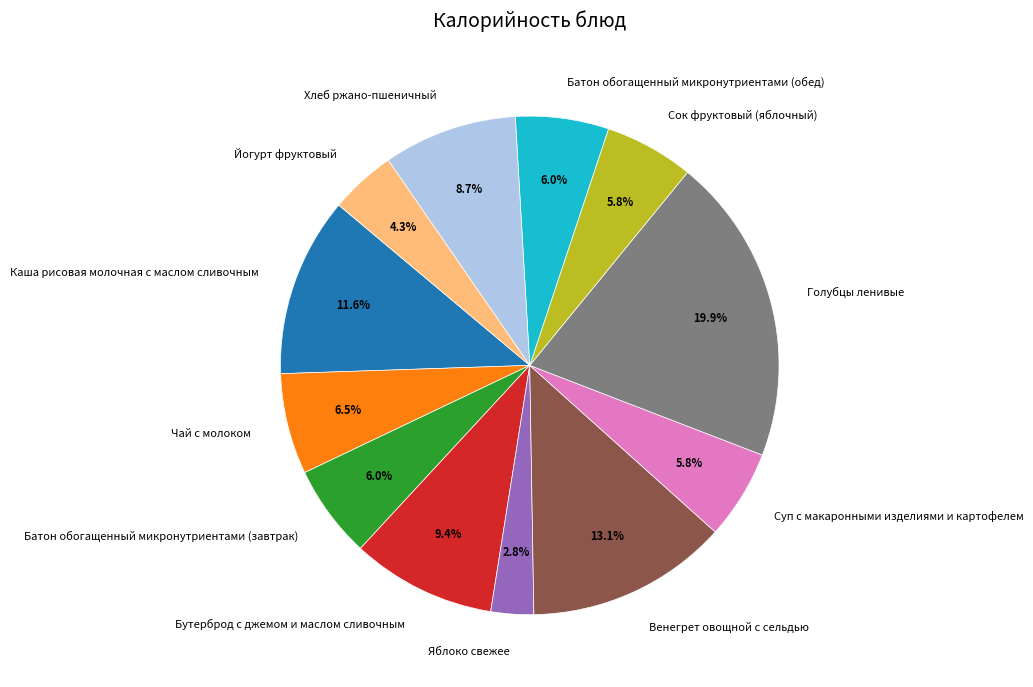

To the nearest percent, what is the average slice percentage?

8%